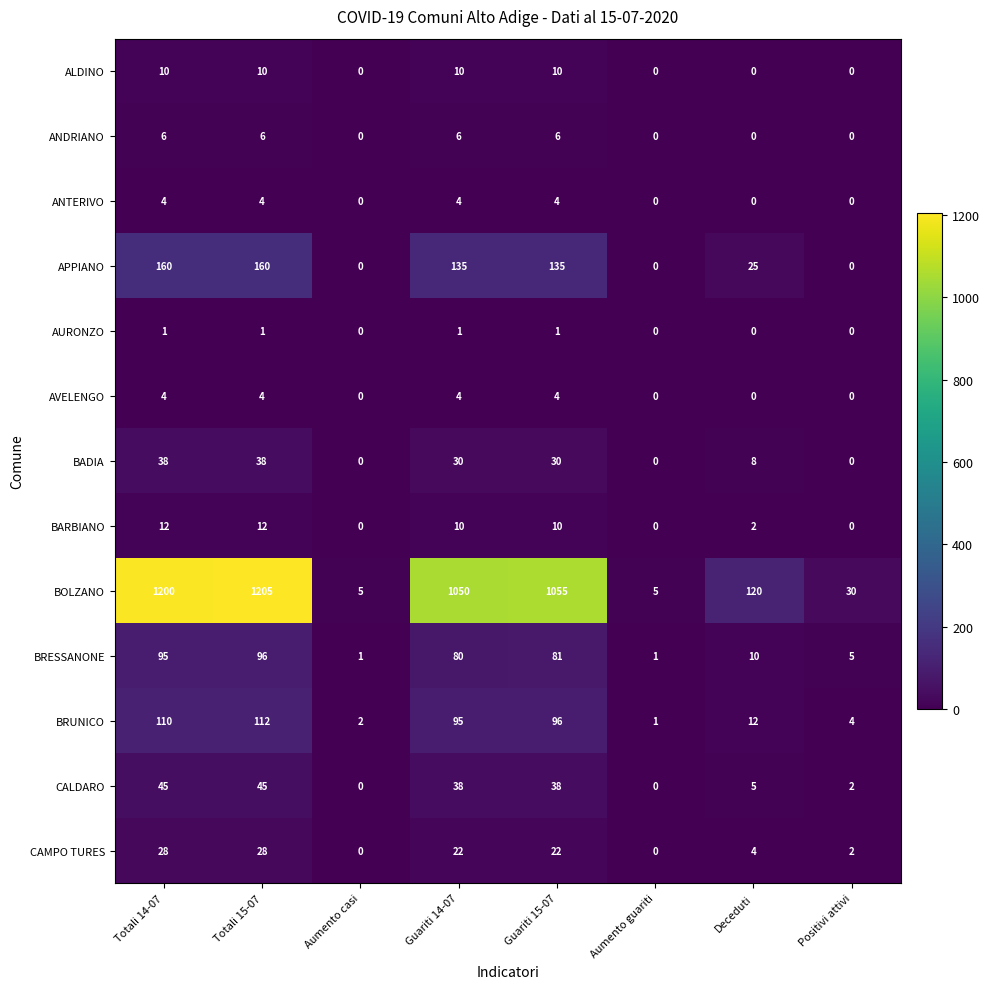

What is the sum of all ALDINO values?

40